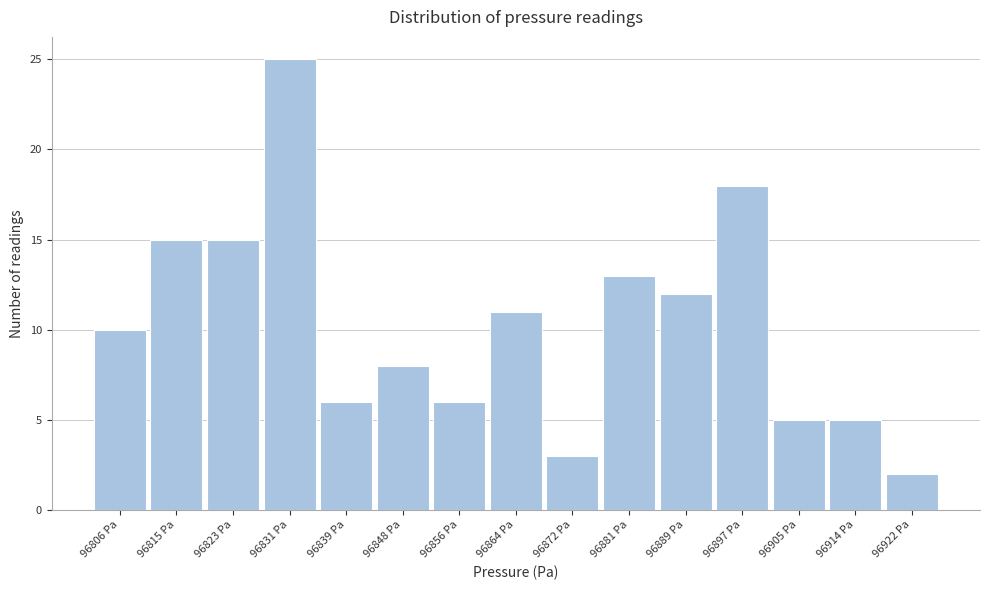

Reading right to left, transcribe all the data shown in this chart.

2	5	5	18	12	13	3	11	6	8	6	25	15	15	10